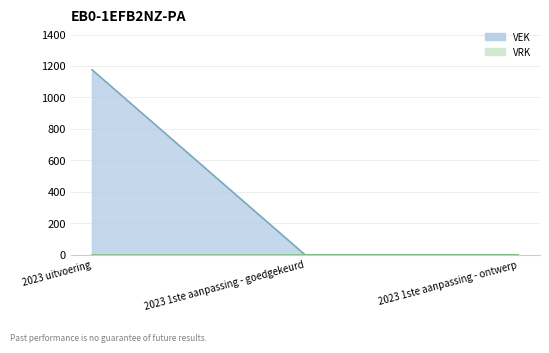

List the labels in order of value, smallest first.

2023 1ste aanpassing - goedgekeurd, 2023 1ste aanpassing - ontwerp, 2023 uitvoering